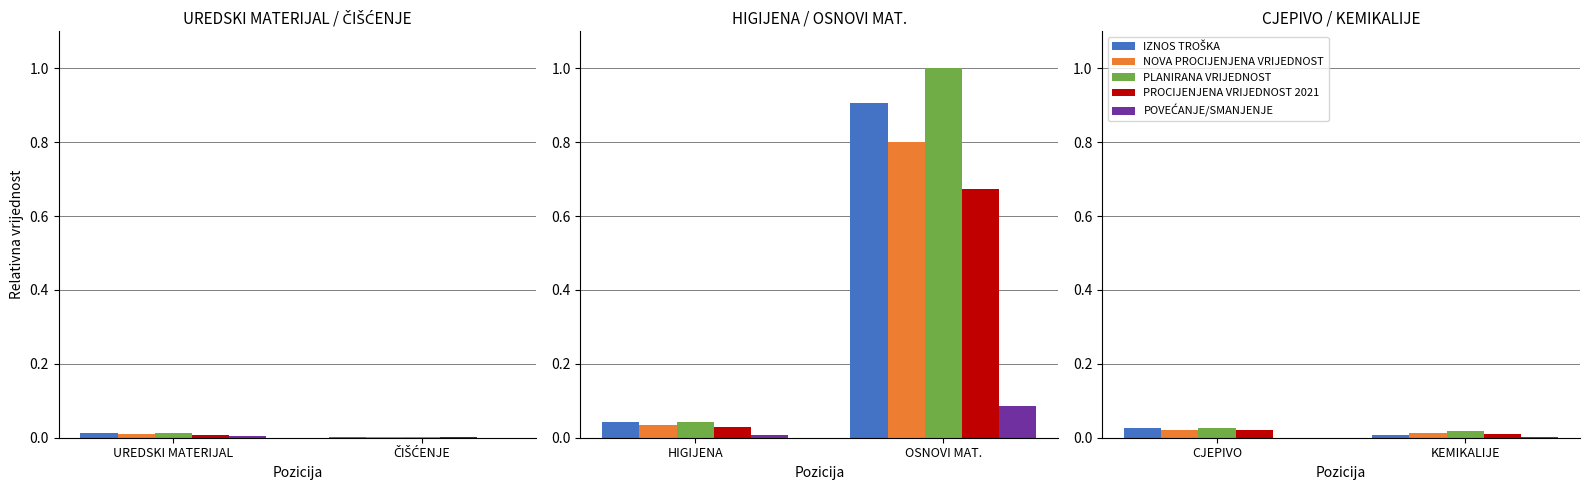

How many categories are shown in the chart?

2